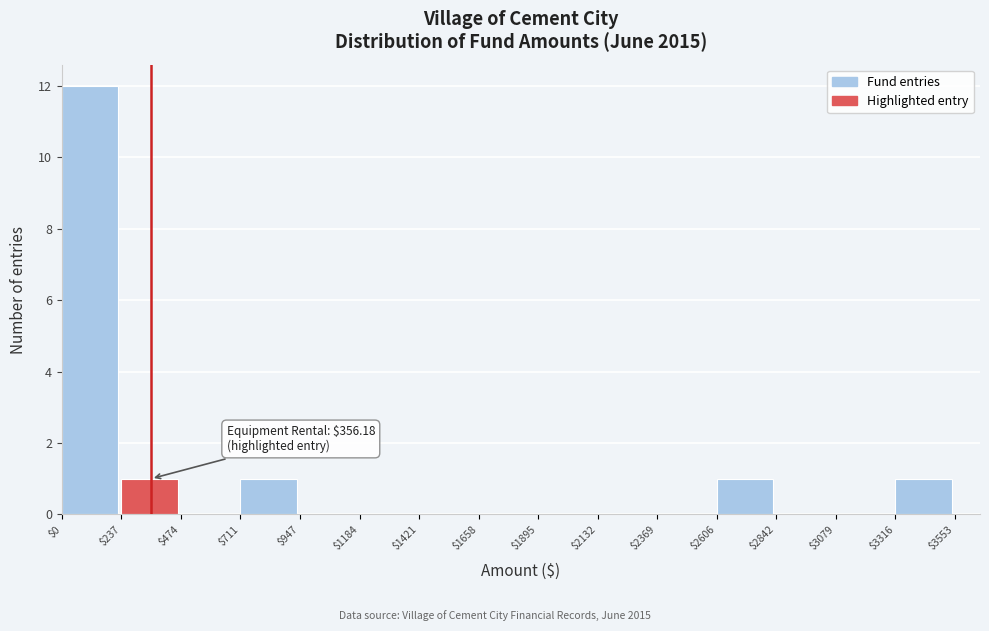

Over which range of the x-axis is the bar tallest?

$0 to $237